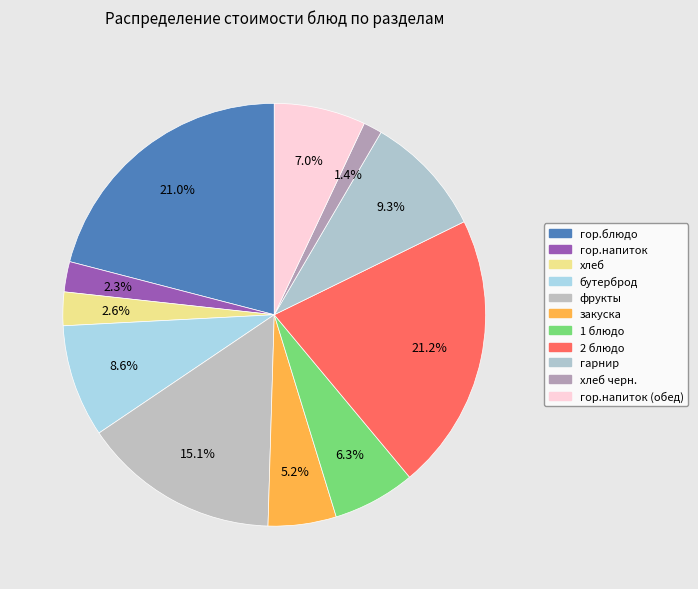

What is the largest slice in the pie chart?

2 блюдо